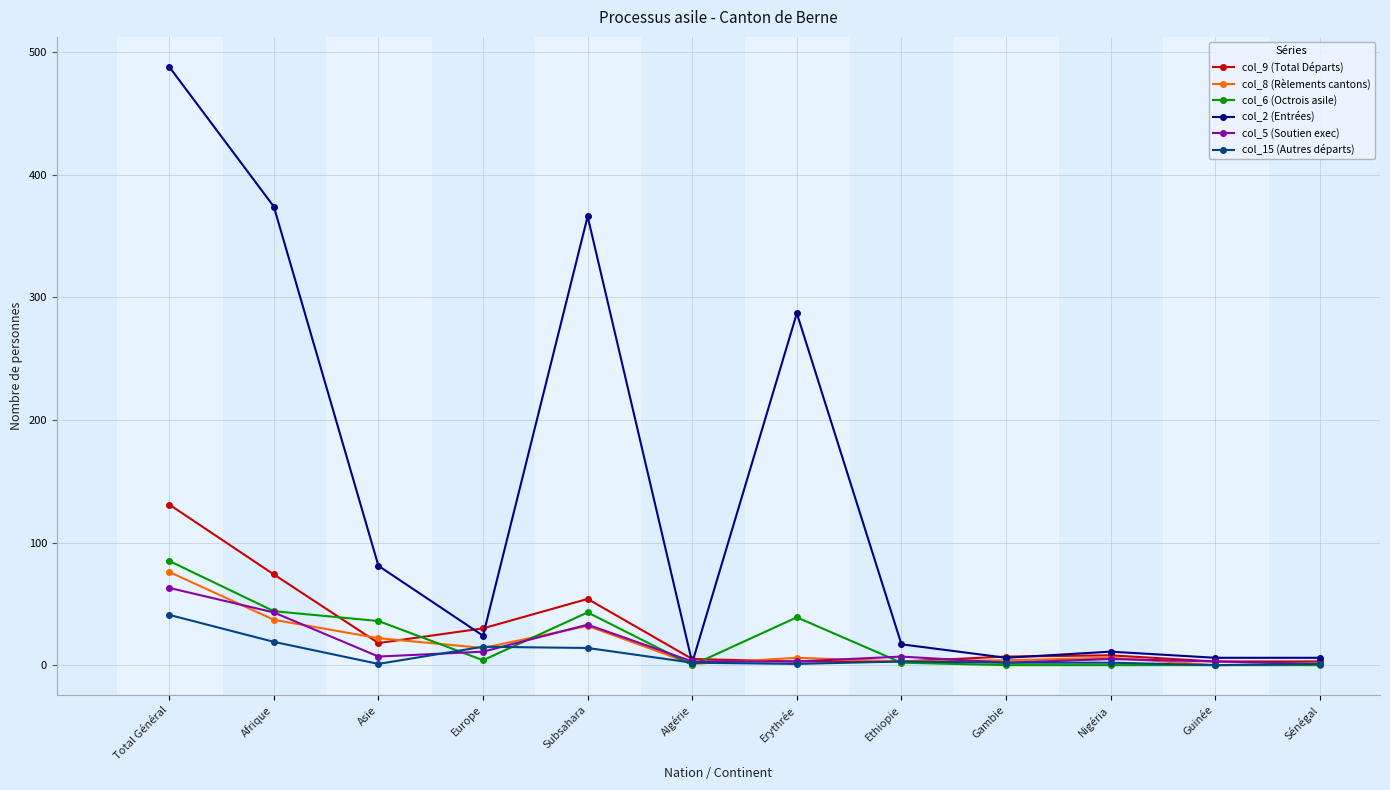

At which category does the chart reach its peak across all series?

Total Général